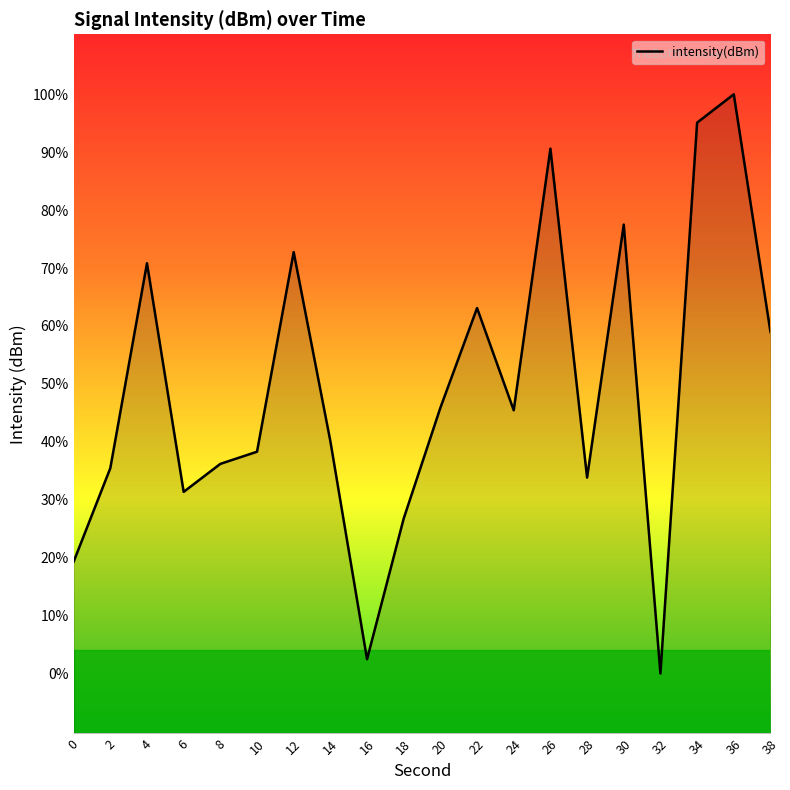

How many values exceed -131?

8